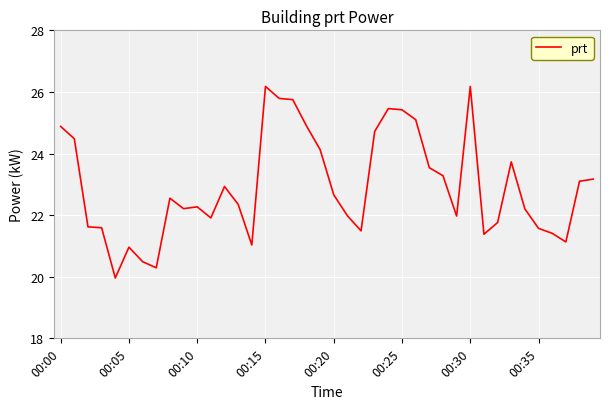

What is the difference between the maximum and minimum values?

6.2